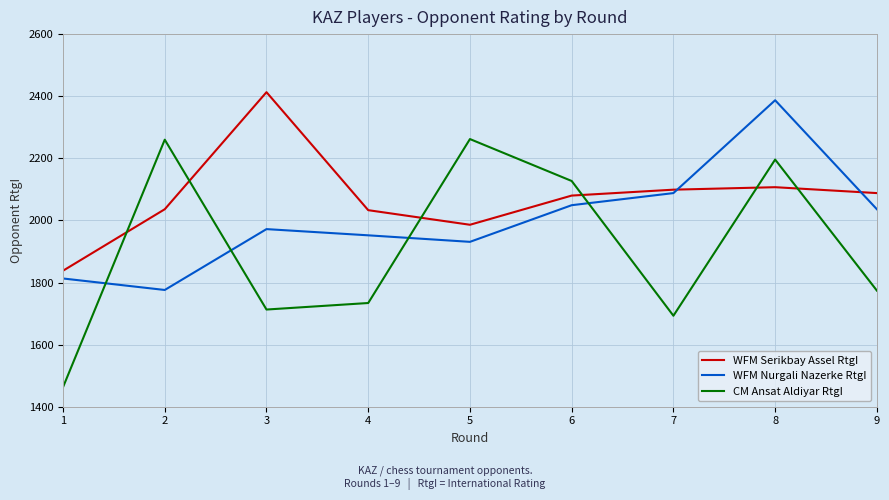

At how many categories does at least one series exceed 1972?

8